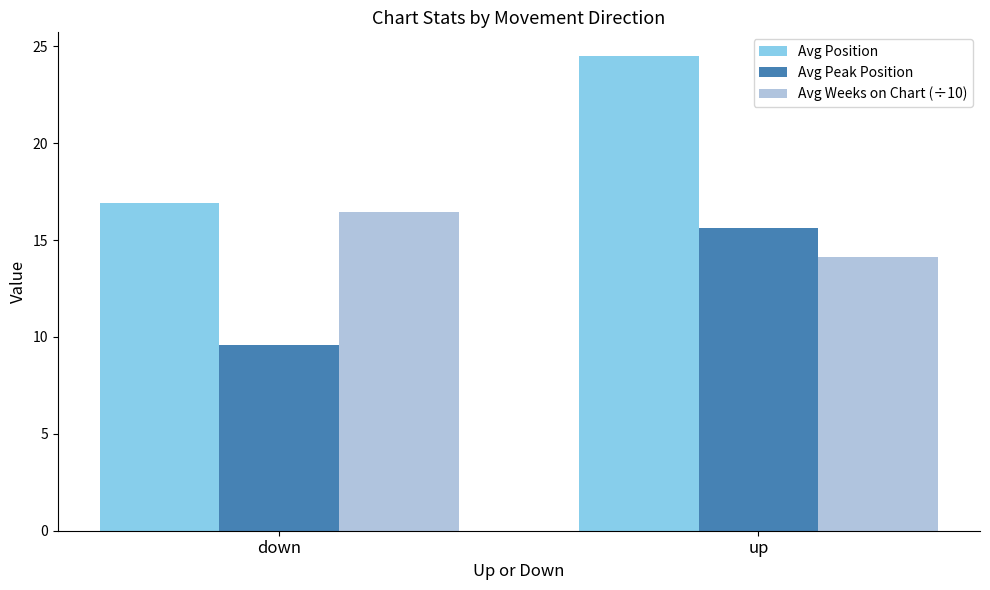

The Avg Peak Position series shows 26.5 at up. True or false?

False